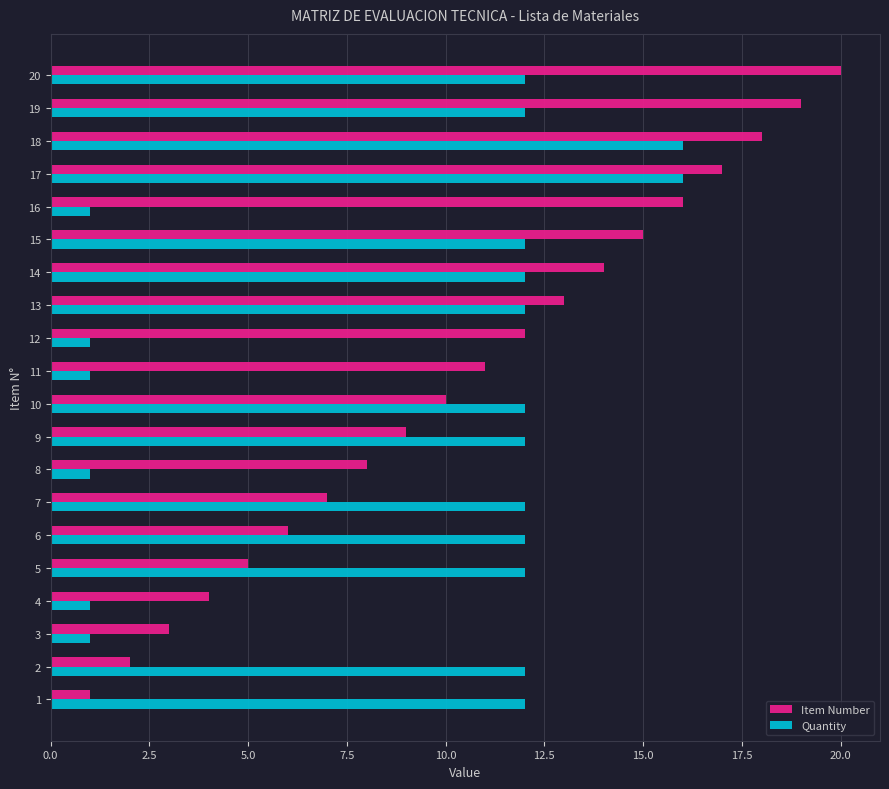

Rank the series at 6 from highest to lowest value.

Quantity, Item Number